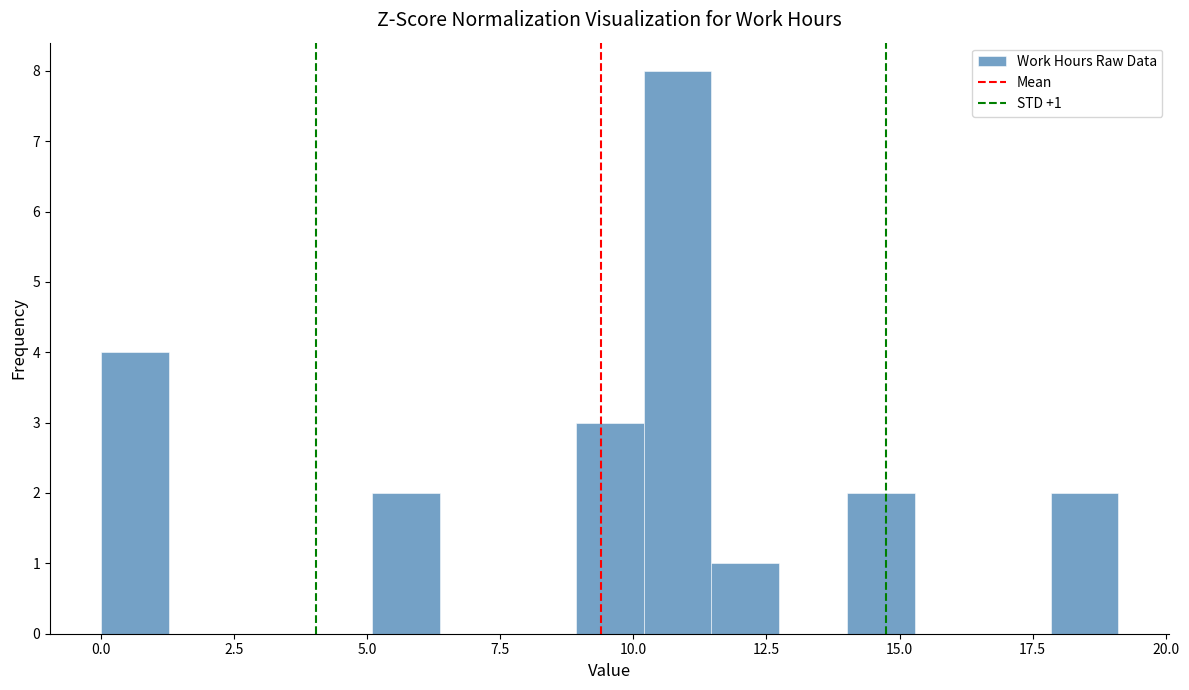

Around what value on the x-axis is the tallest bar? Give the approximate position of its centre, as read against the axis.

11.0